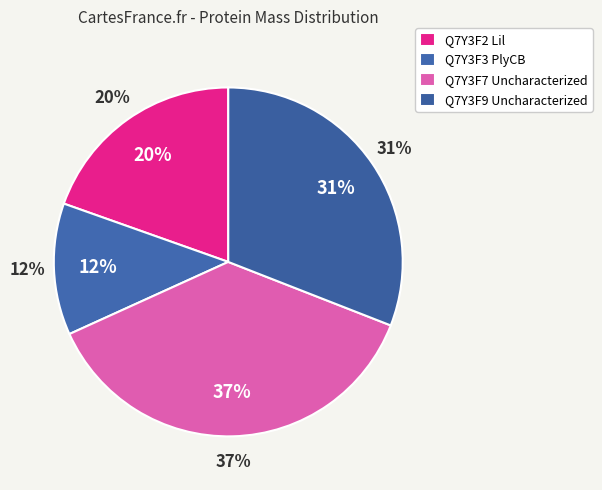

To the nearest percent, what is the average slice percentage?

25%